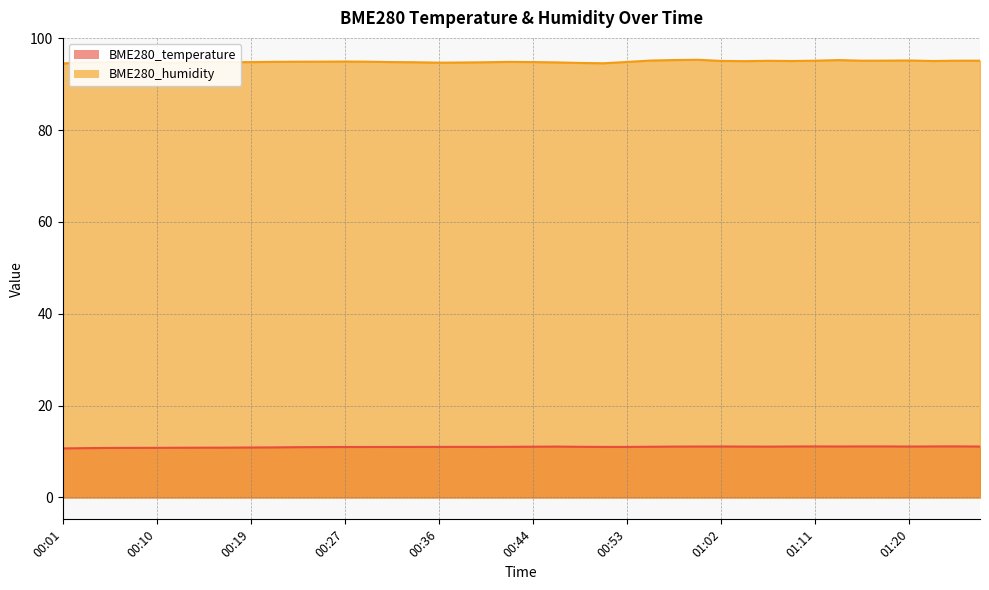

What is the value of the BME280_humidity point at the 8th from the left?

94.8